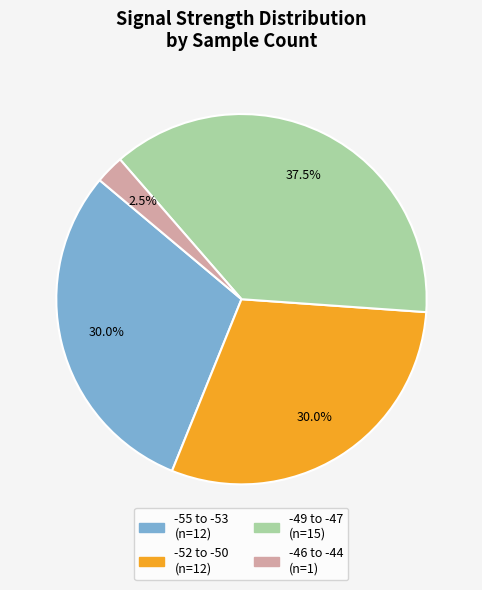

Does any single category account for the majority?

No